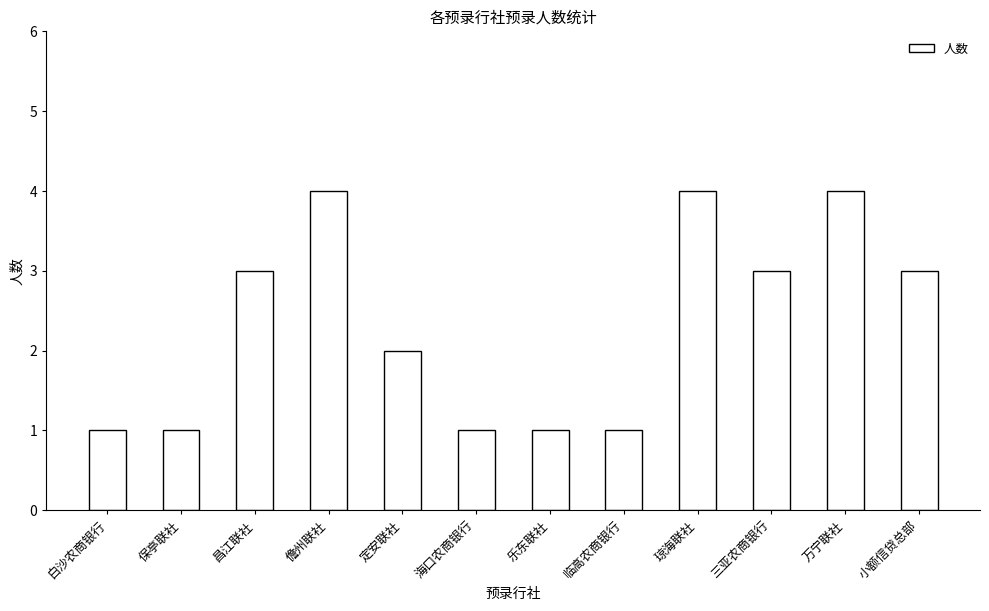

What is the maximum value shown in the chart?

4